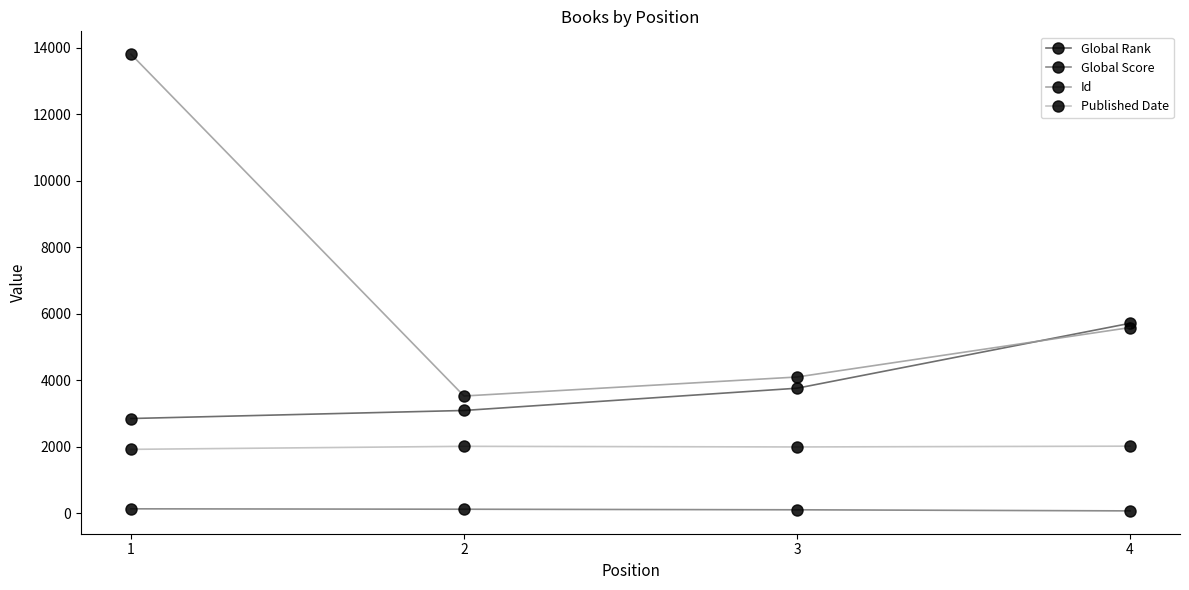

Count the number of categories in the chart.

4